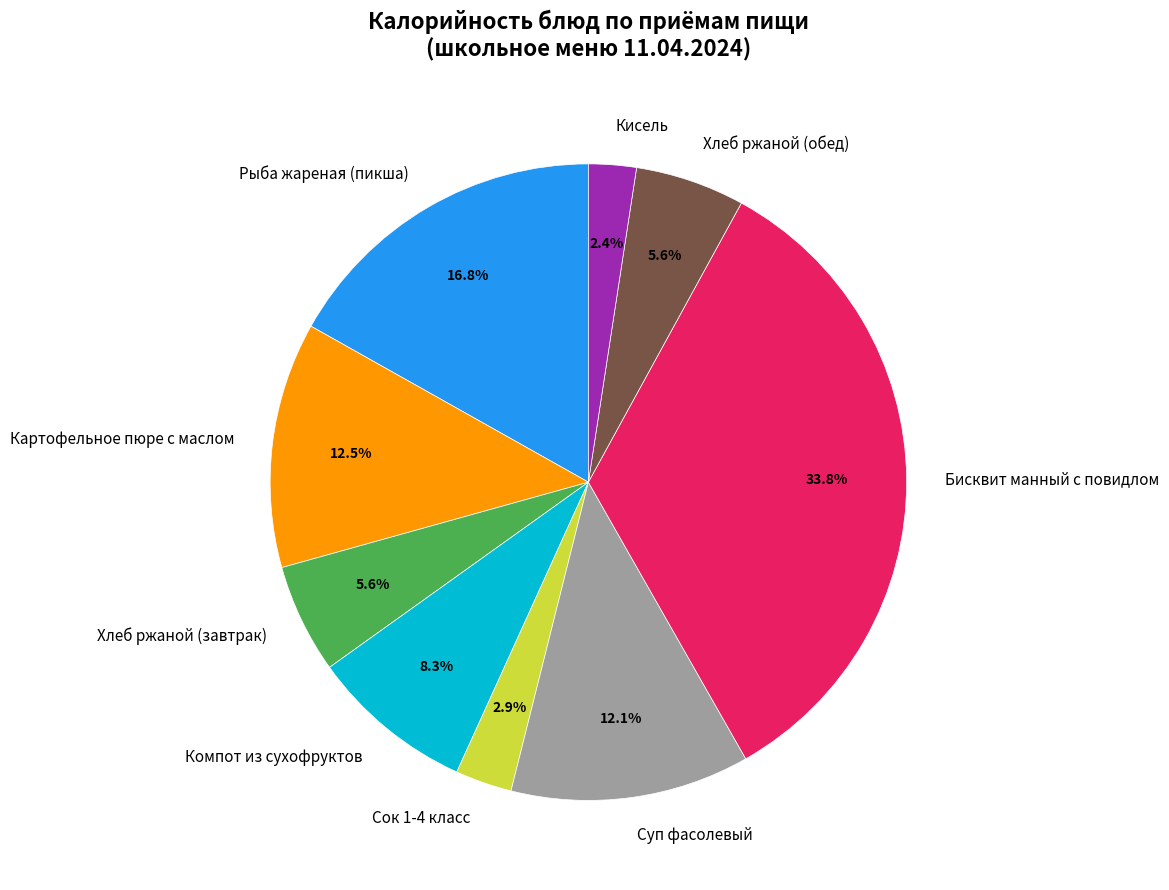

Combined, what portion of the pie is Кисель and Сок 1-4 класс?

5.3%